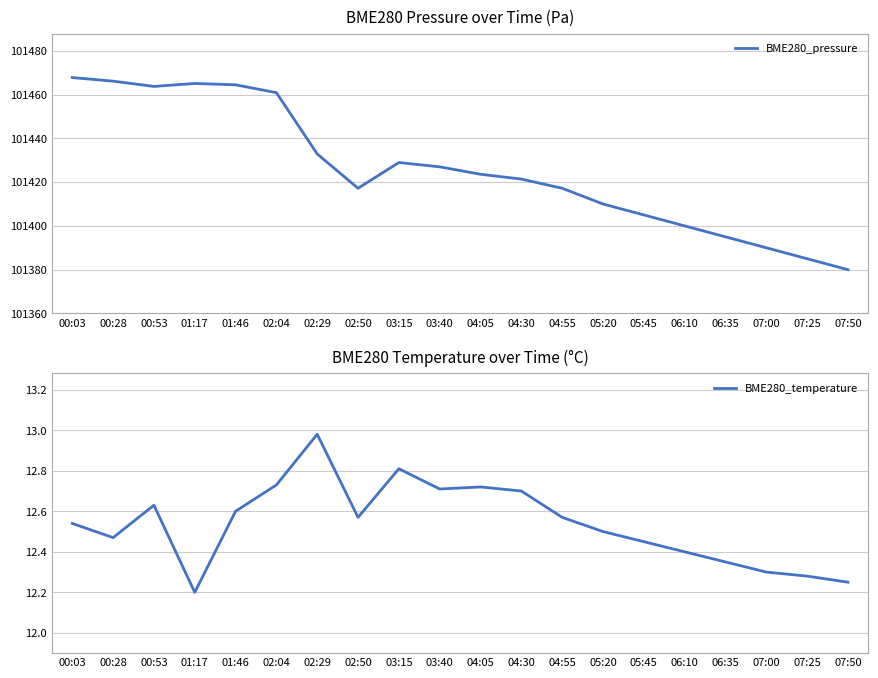

True or false: BME280_pressure and BME280_temperature intersect in this chart.

False